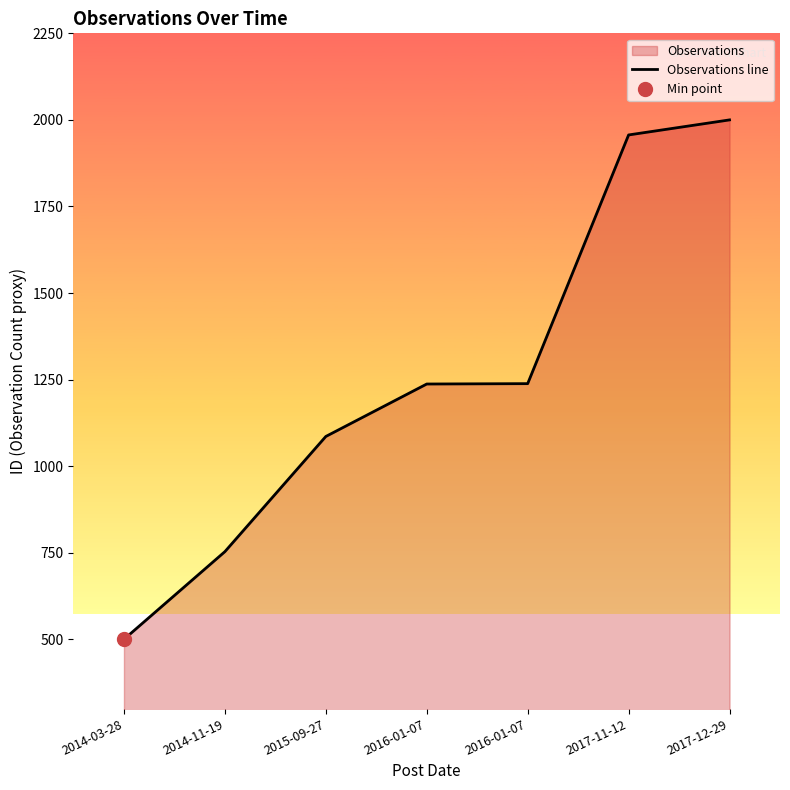

The value at 2016-01-07 is 1238.3. True or false?

True